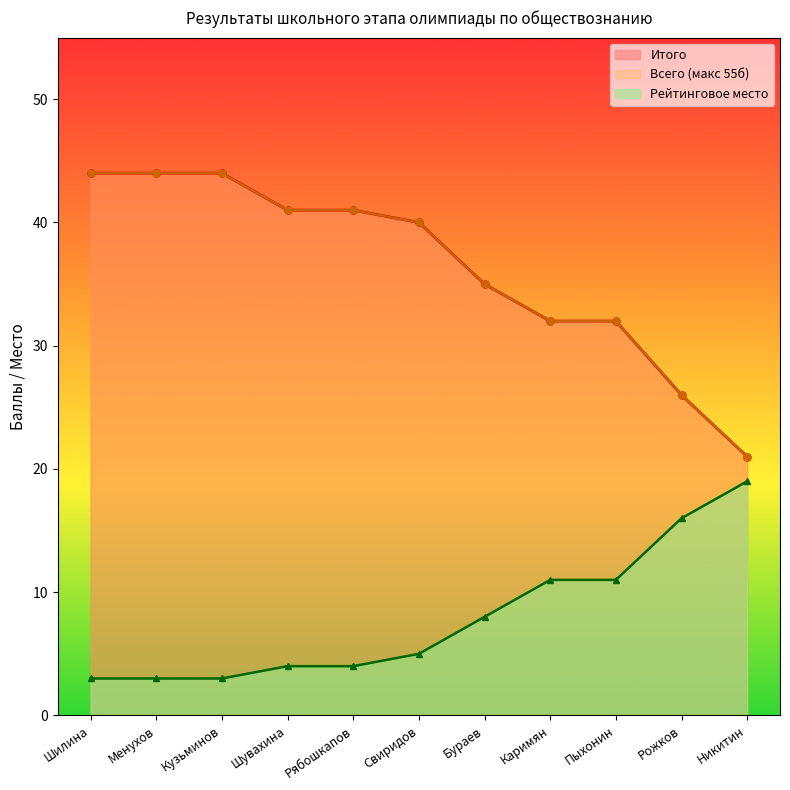

Count the number of data series in this chart.

3